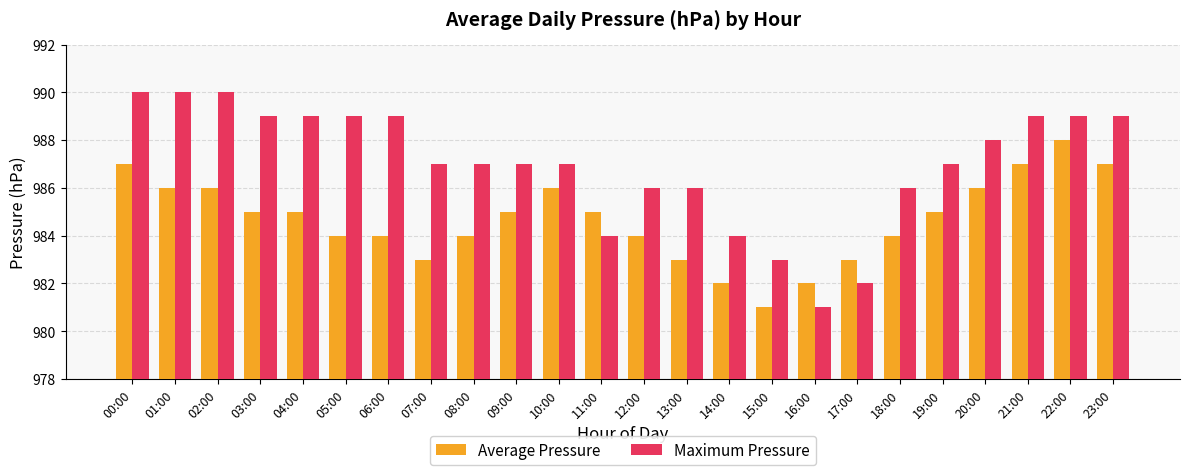

Rank the series at 19:00 from lowest to highest value.

Average Pressure, Maximum Pressure